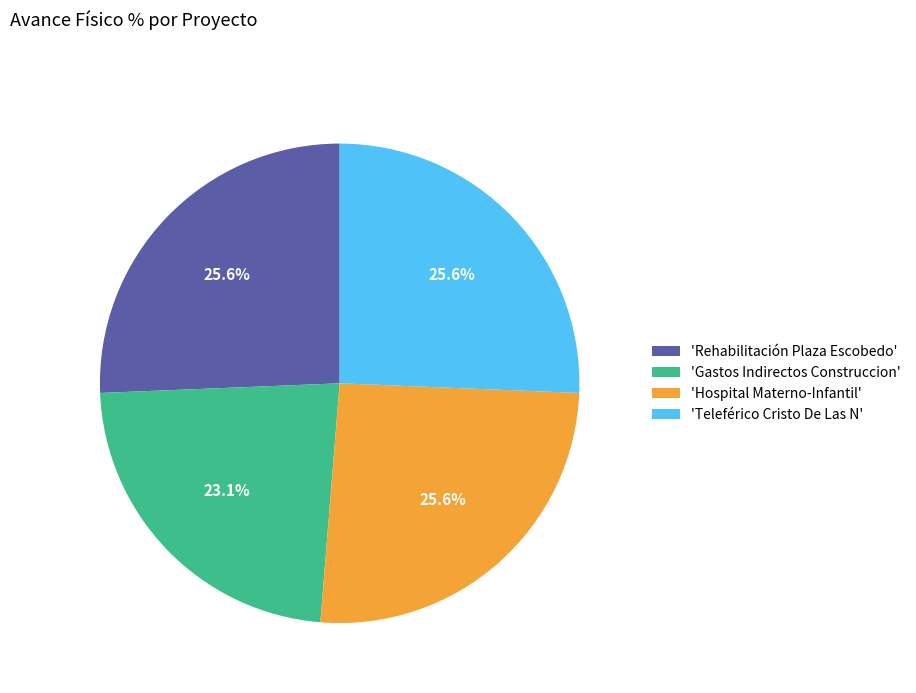

How many slices are in this pie chart?

4